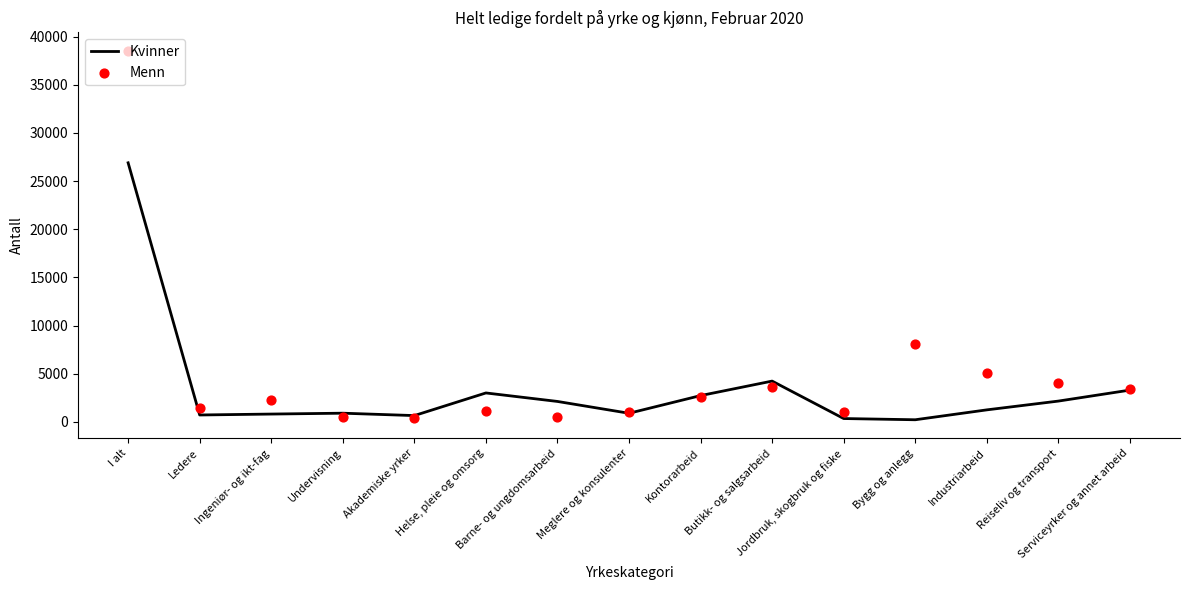

Which series reaches the maximum Y coordinate?

Menn